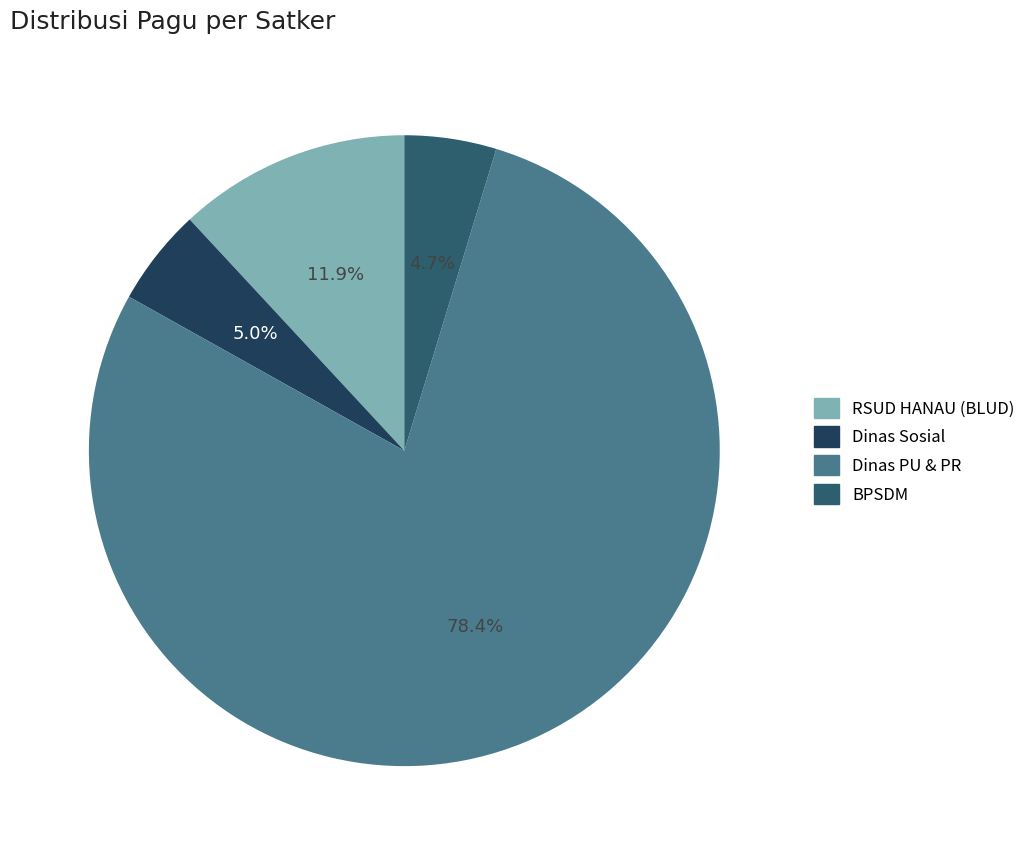

Which category has the biggest portion of the pie?

Dinas PU & PR